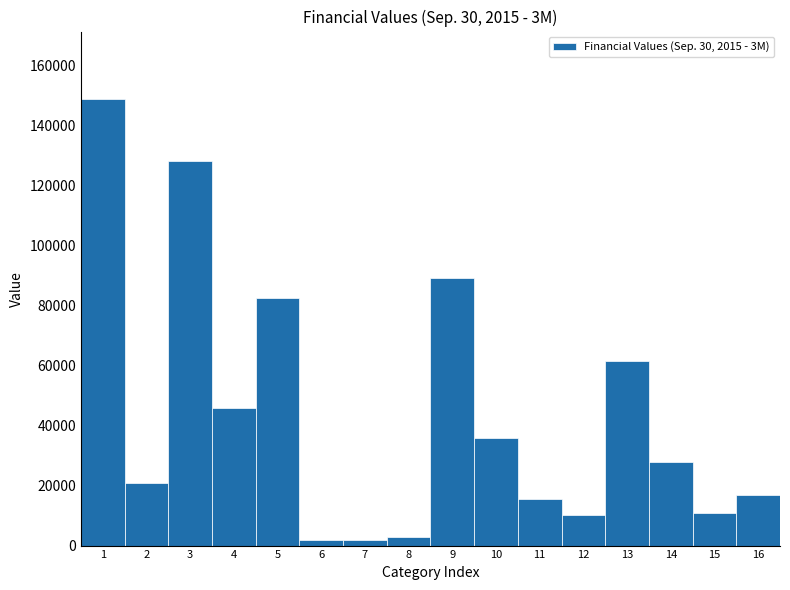

How tall is the bar that spans 8.5 to 9.5 on the x-axis? The values are not printed on the chart, so give them approximately, as read against the axis.

90000